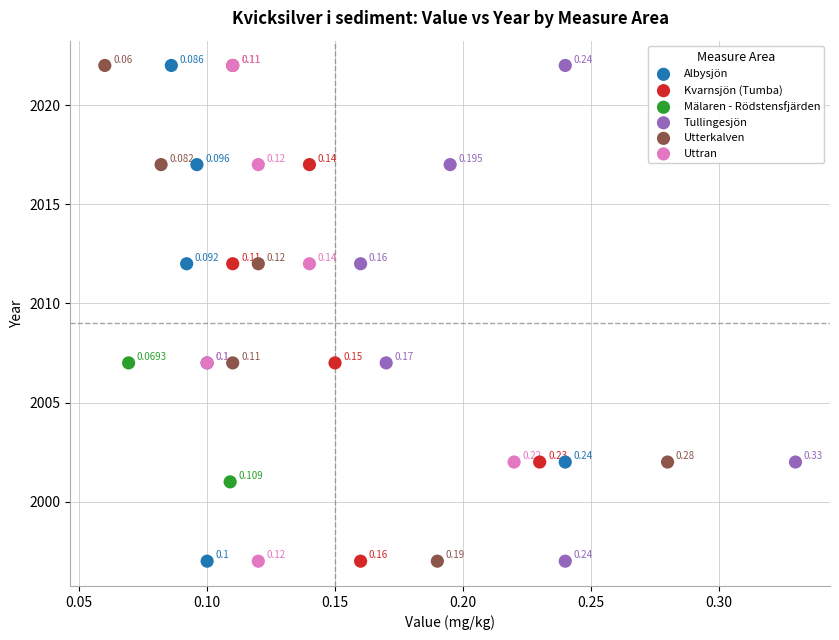

What are all the series names shown in the legend?

Albysjön, Kvarnsjön (Tumba), Mälaren - Rödstensfjärden, Tullingesjön, Utterkalven, Uttran